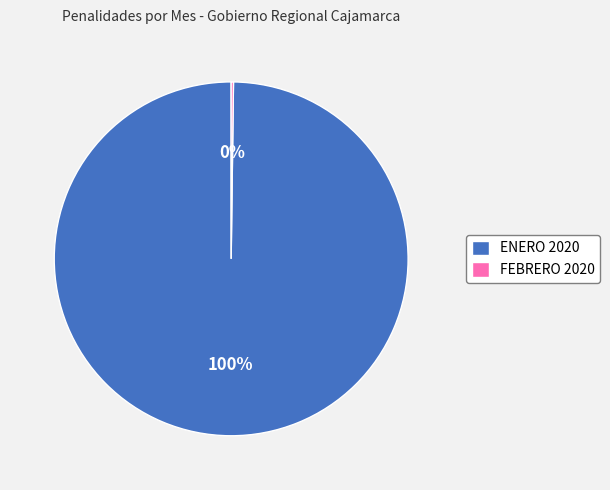

What is the largest slice in the pie chart?

ENERO 2020